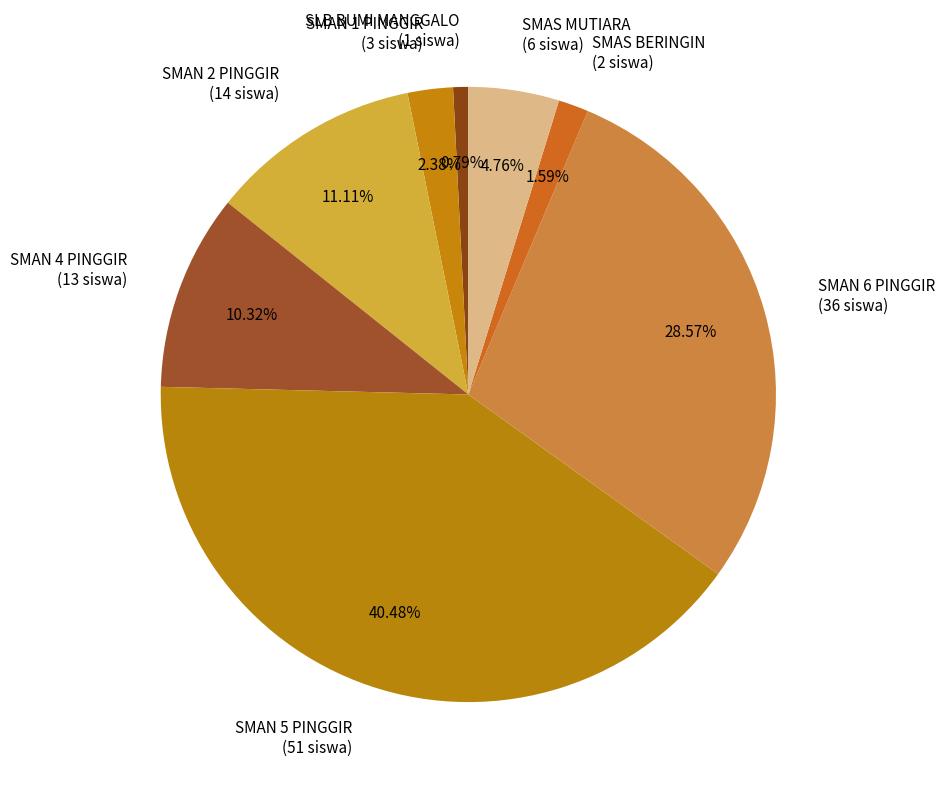

Which category has the smallest portion of the pie?

SLB BUMI MANGGALO